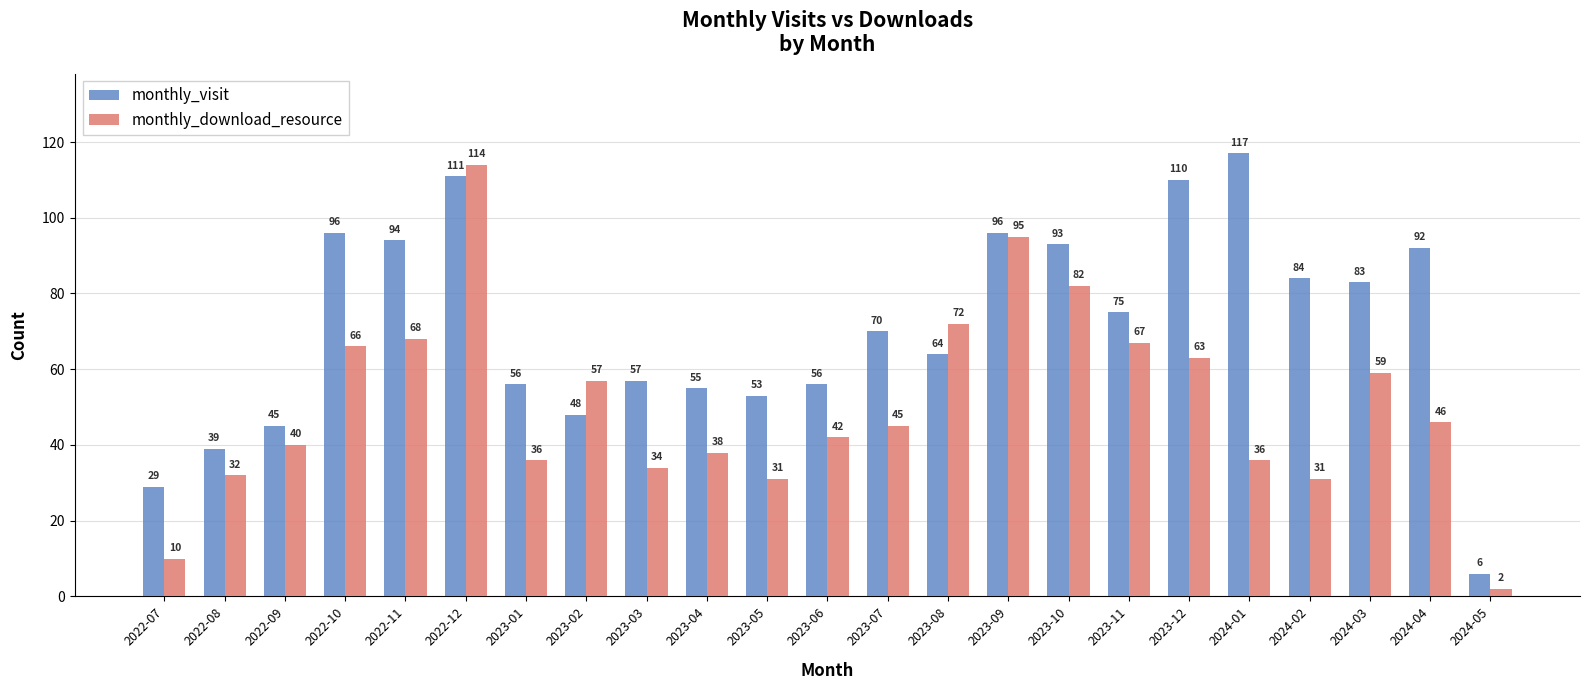

What is the difference between the highest and lowest values at 2023-11?

8